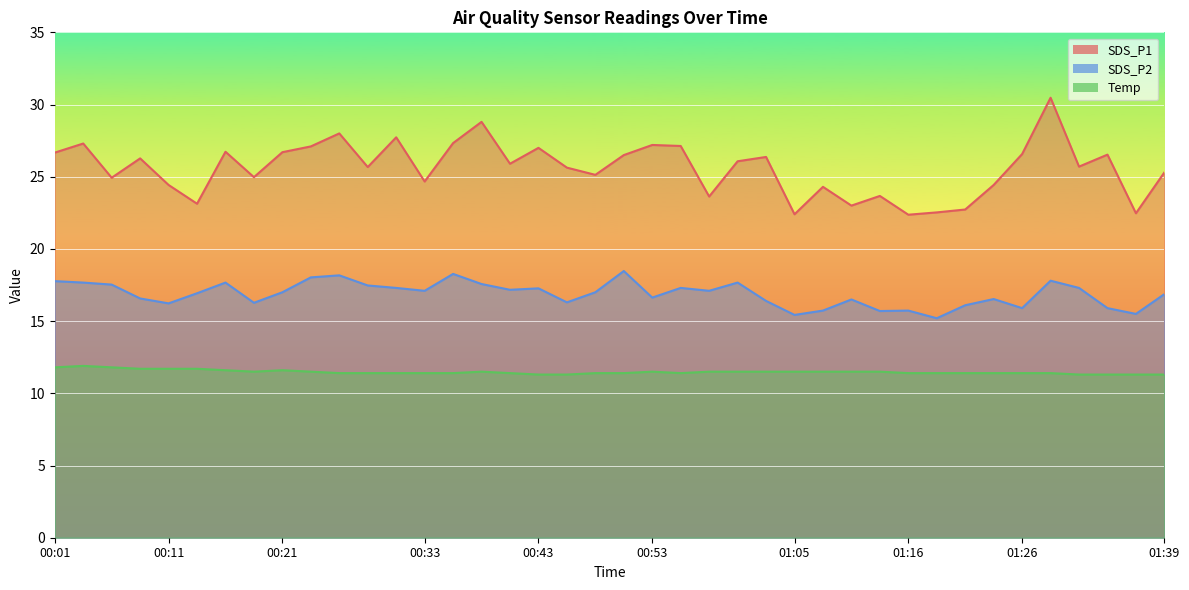

What is the approximate value of SDS_P2 at 00:23?

18.0